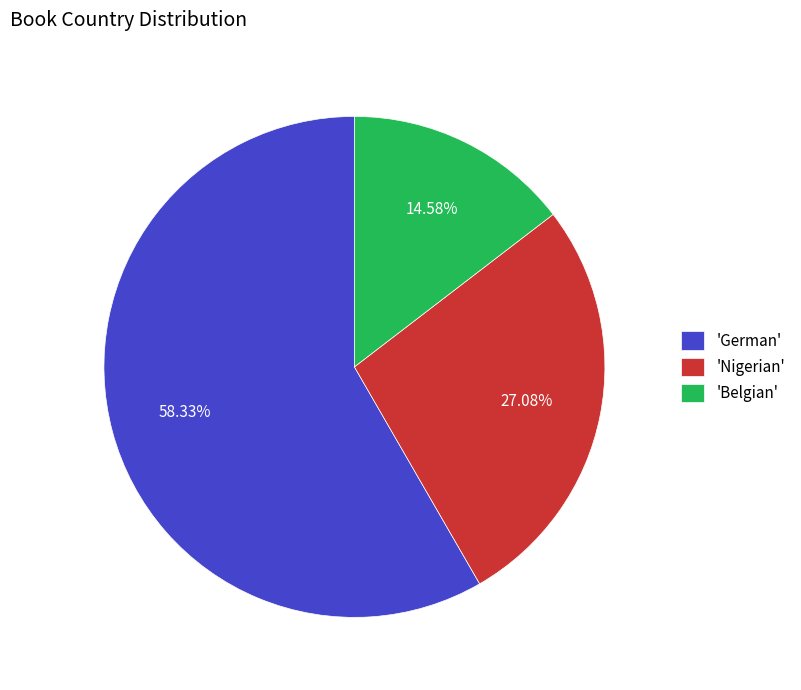

Rank the categories by value from lowest to highest.

'Belgian', 'Nigerian', 'German'